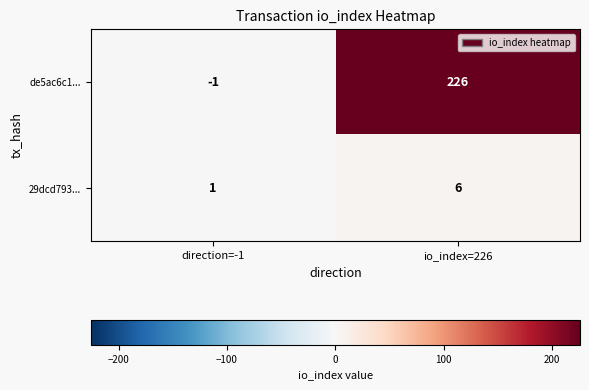

Reading right to left, list all the values displayed in this chart.

de5ac6c1...: 226	-1
29dcd793...: 6	1